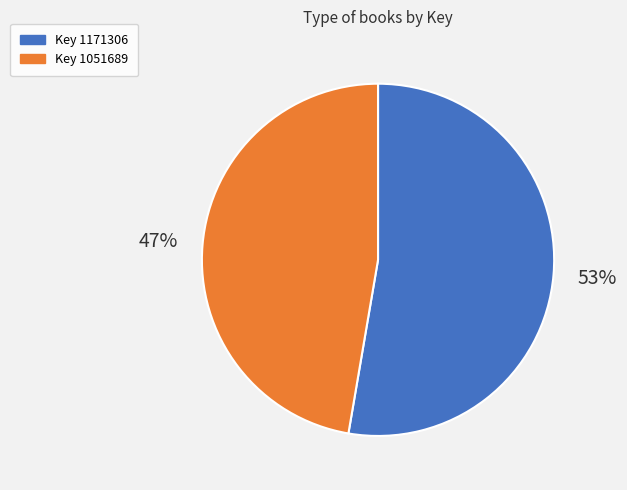

How many slices are in this pie chart?

2